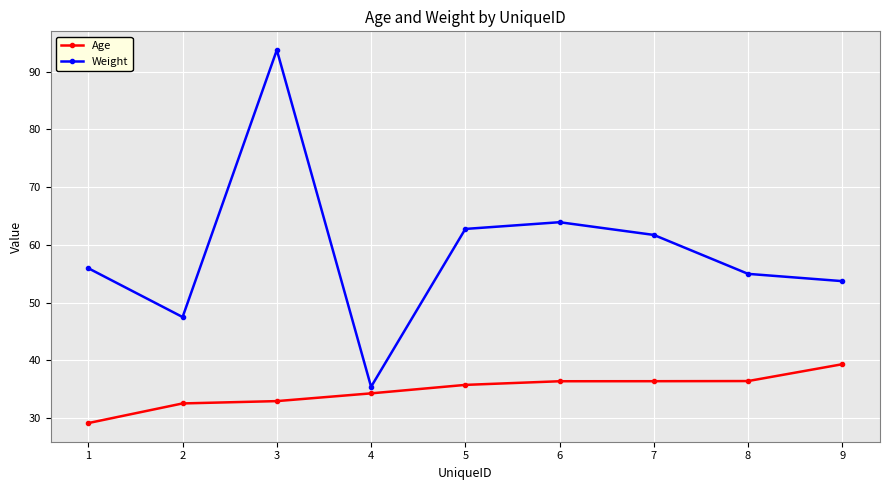

Reading left to right, transcribe all the data shown in this chart.

Age: 29.1	32.5	32.9	34.3	35.7	36.4	36.4	36.4	39.3
Weight: 56.0	47.5	93.8	35.4	62.8	63.9	61.7	55.0	53.7